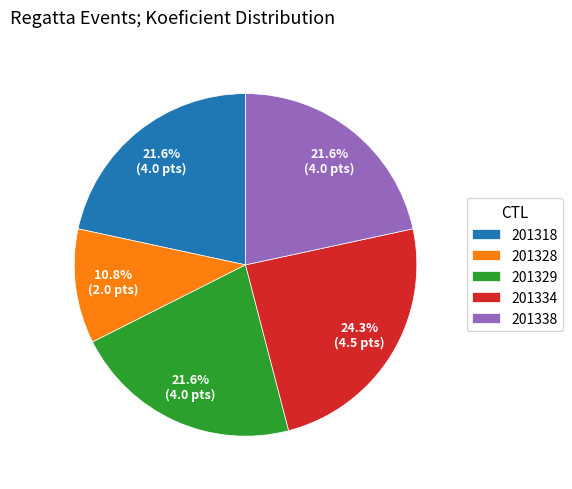

Approximately how many times larger is the value at 201318 compared to 201334?

0.9